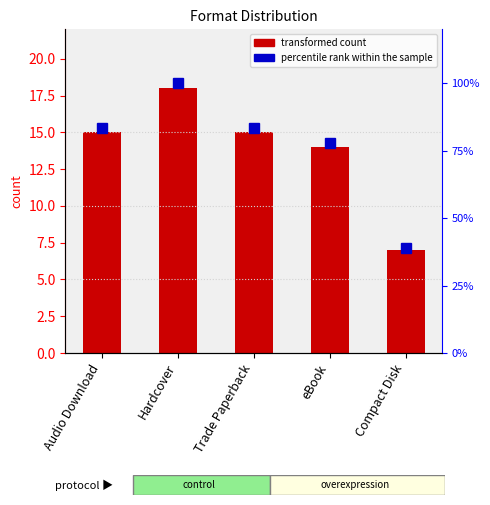

What is the difference between the maximum and second lowest values in the Format count series?

4.0